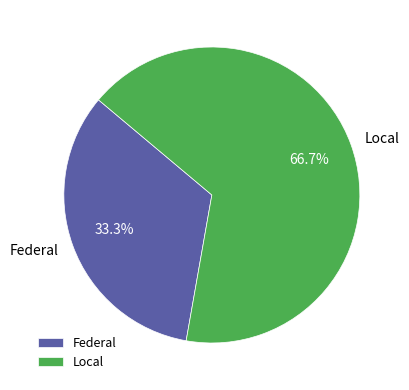

To the nearest percent, what is the difference between the largest and smallest slice percentages?

33%